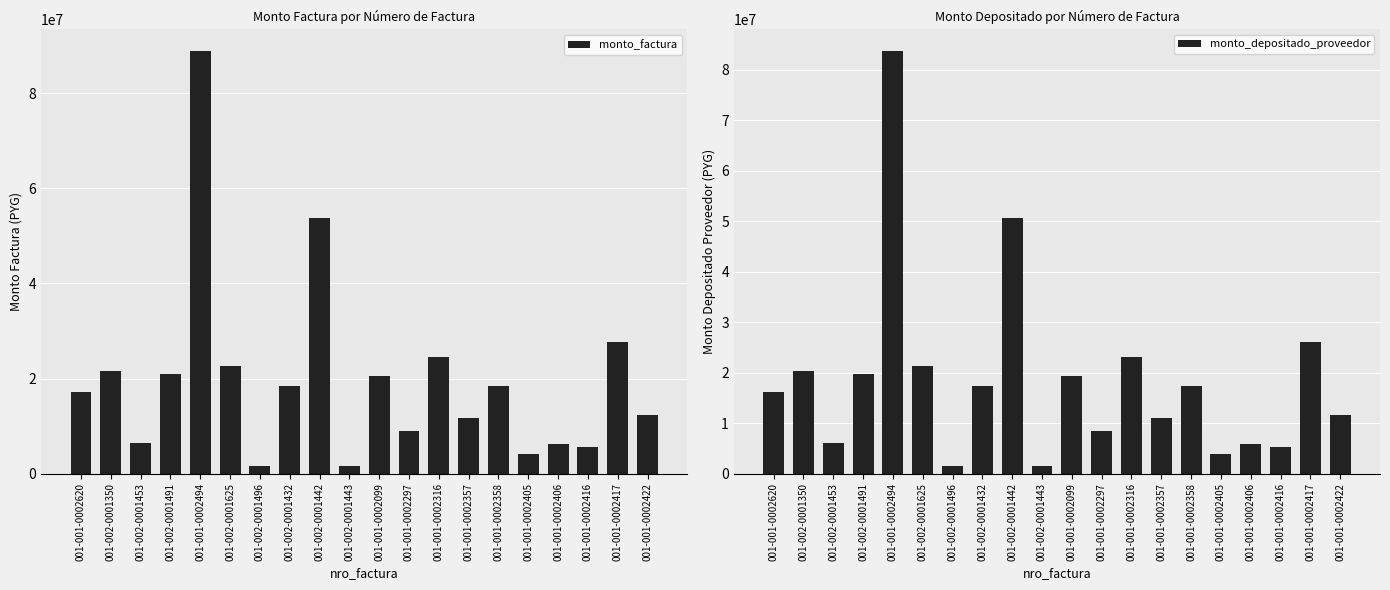

What is the sum of the monto_factura values at 001-001-0002099 and 001-002-0001443?

21995553